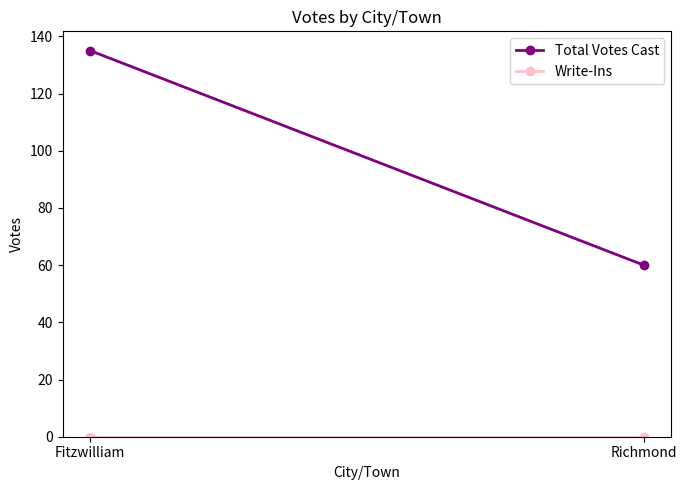

Which series has the widest spread of values?

Total Votes Cast